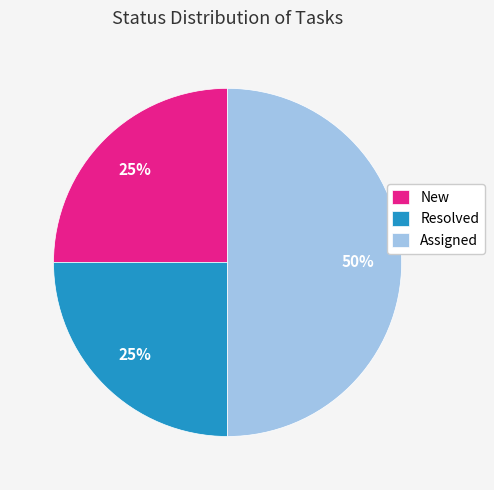

Does New represent more than half of the total?

No